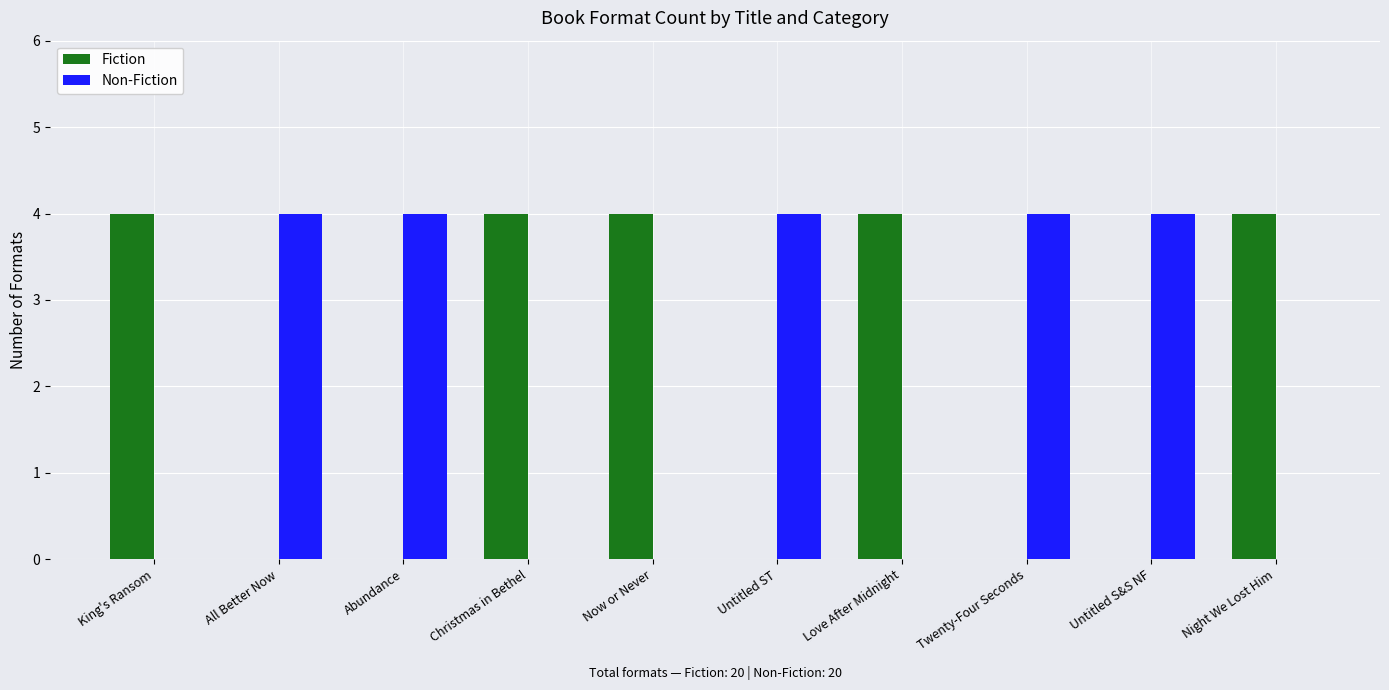

What value does the Non-Fiction series have at Twenty-Four Seconds?

4